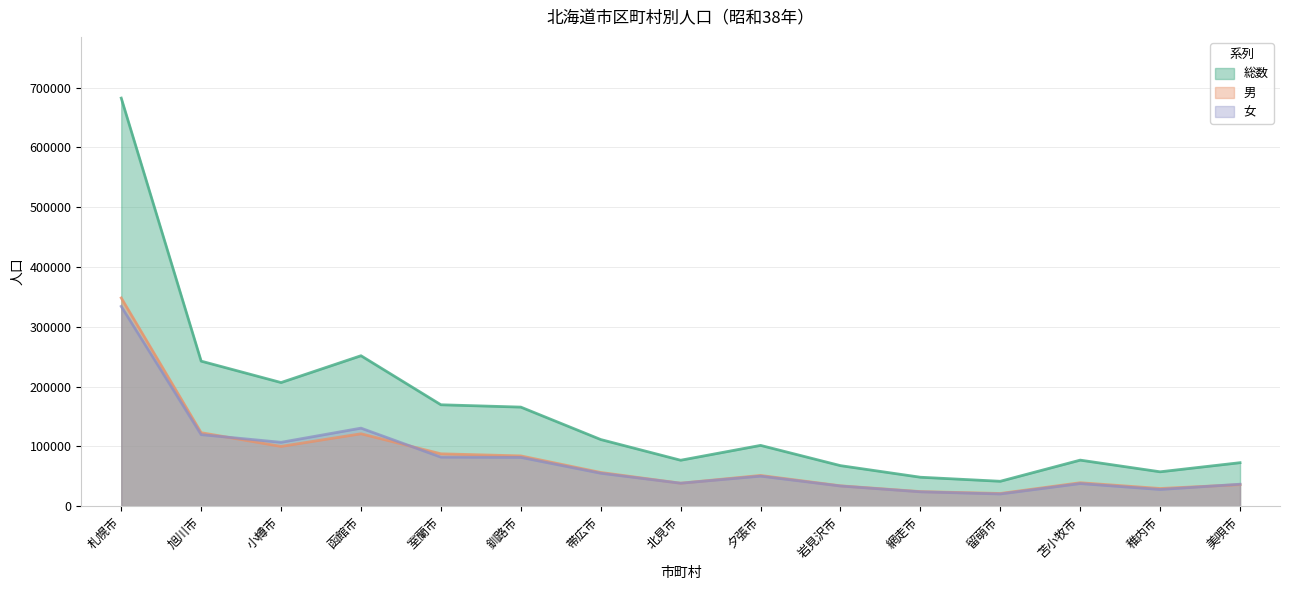

After their last crossing, which series has the higher values: 女 or 男?

女